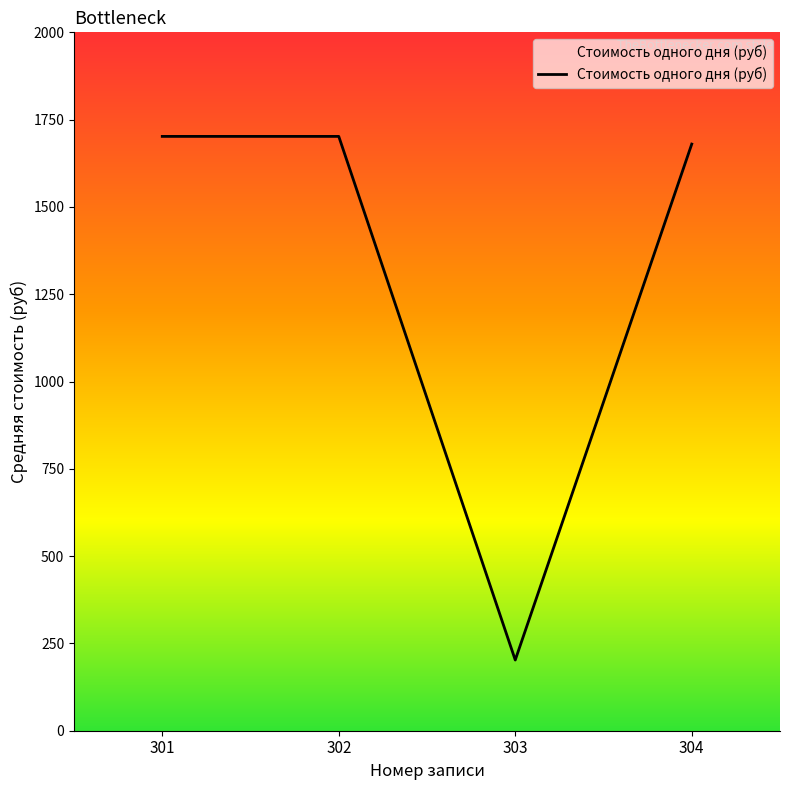

Reading right to left, what are all the values shown in this chart?

1680.0	202.5	1702.0	1702.0